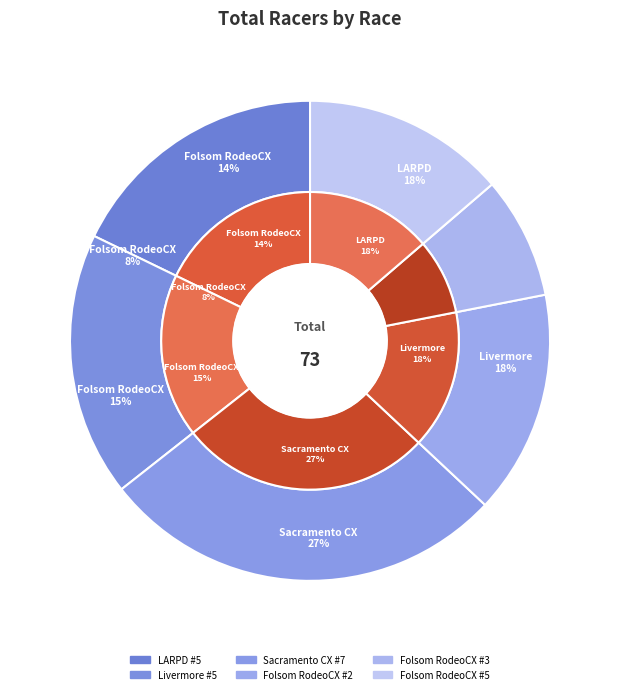

Count the number of slices in the pie.

6